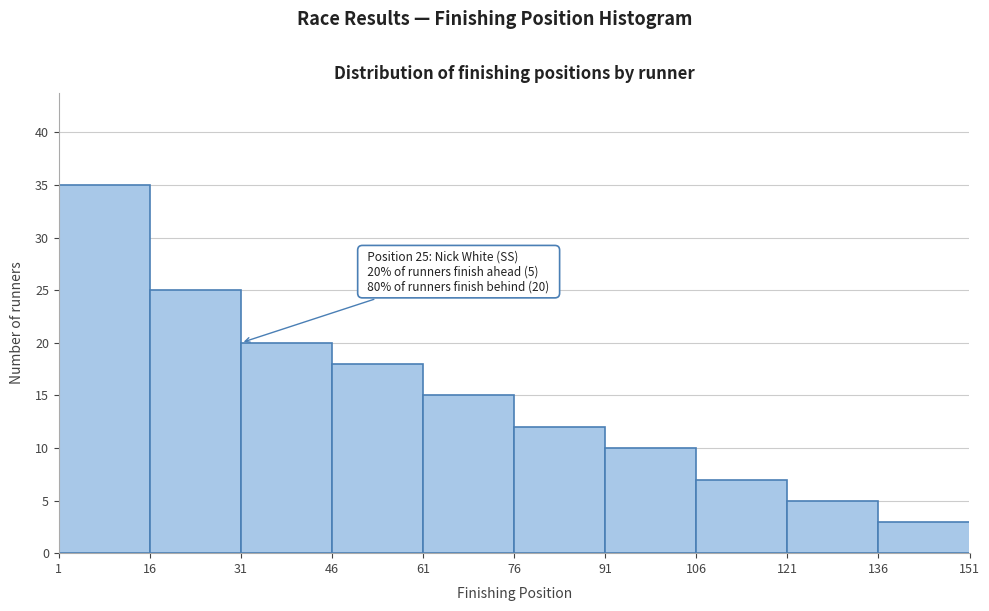

Which range on the x-axis has the tallest bar?

1 to 16